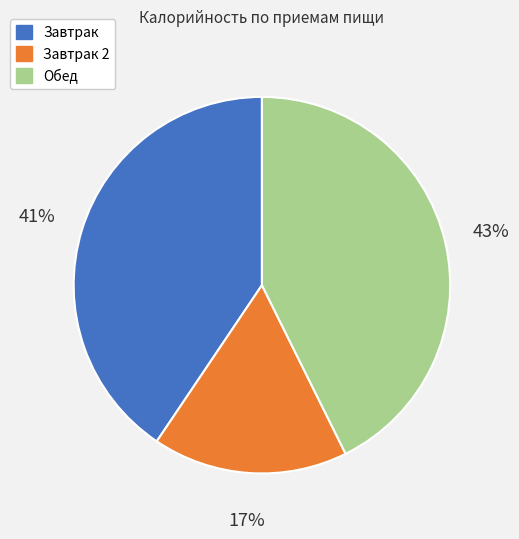

How many slices are in this pie chart?

3